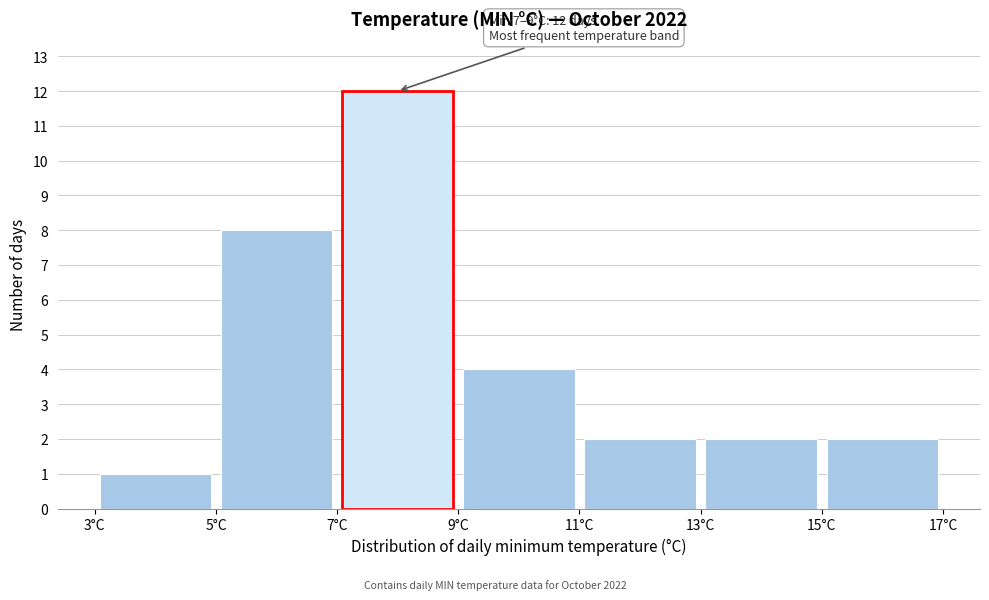

Which range on the x-axis has the tallest bar?

7 to 9